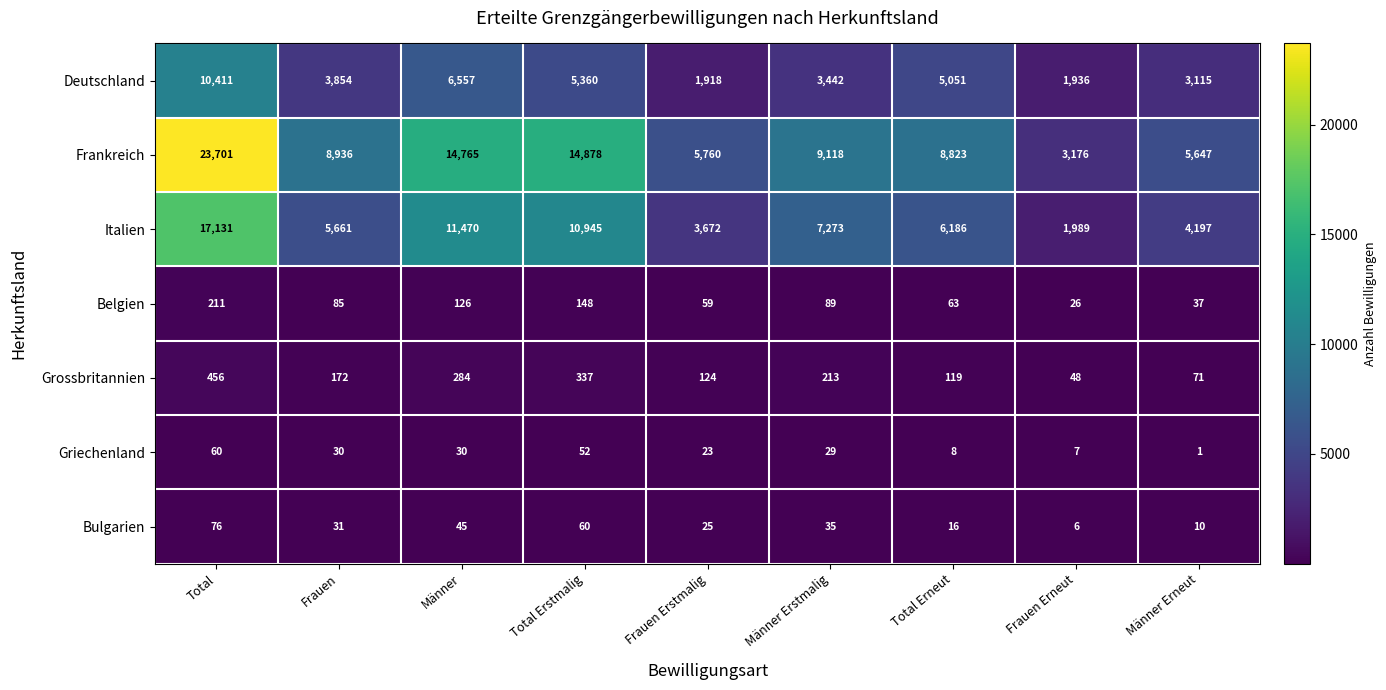

What is the total value across all series at Frauen Erneut?

7188